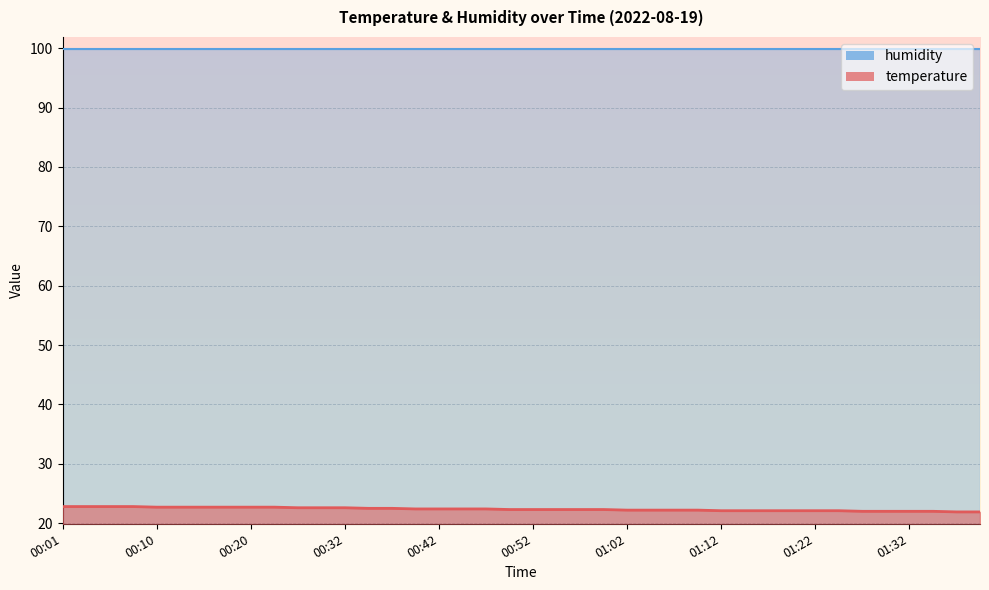

What is the minimum value shown in the chart?

21.9